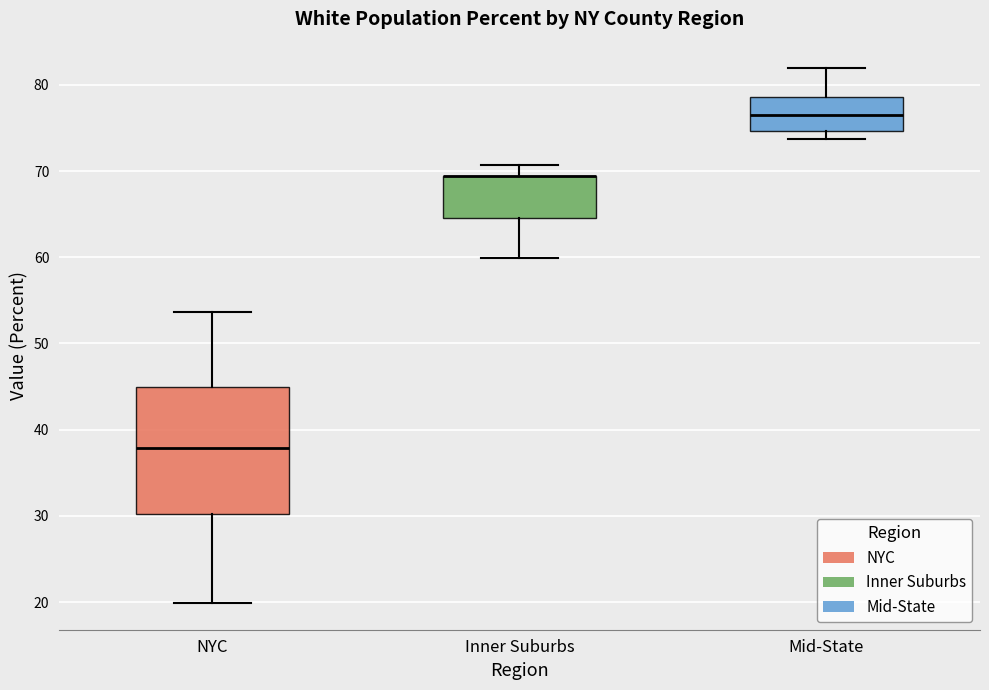

Reading left to right, transcribe this box plot: for each box, give where its median line is, the range the box spans, and where its two whiskers end, as read against the y-axis. The values are not printed on the chart, so give them approximately, as read against the axis.

NYC: median 38, box 30 to 45, whiskers 20 to 54
Inner Suburbs: median 69 (drawn on the box's upper edge), box 65 to 69, whiskers 60 to 71
Mid-State: median 77, box 75 to 79, whiskers 74 to 82